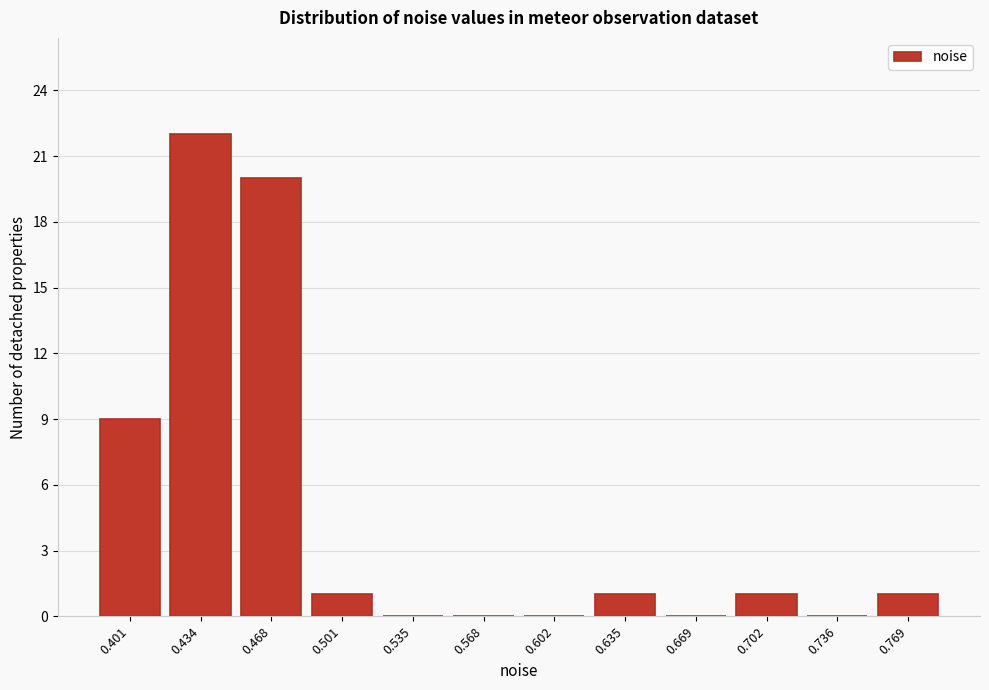

Reading left to right, list every bar in this chart as the range it spans on the x-axis followed by its height. Neither the bar edges nor the heights are printed on the chart, so give them approximately, as read against the axes.

0.385 to 0.420: 9
0.420 to 0.450: 22
0.450 to 0.485: 20
0.485 to 0.520: 1
0.520 to 0.550: 0
0.550 to 0.585: 0
0.585 to 0.620: 0
0.620 to 0.650: 1
0.650 to 0.685: 0
0.685 to 0.720: 1
0.720 to 0.755: 0
0.755 to 0.785: 1